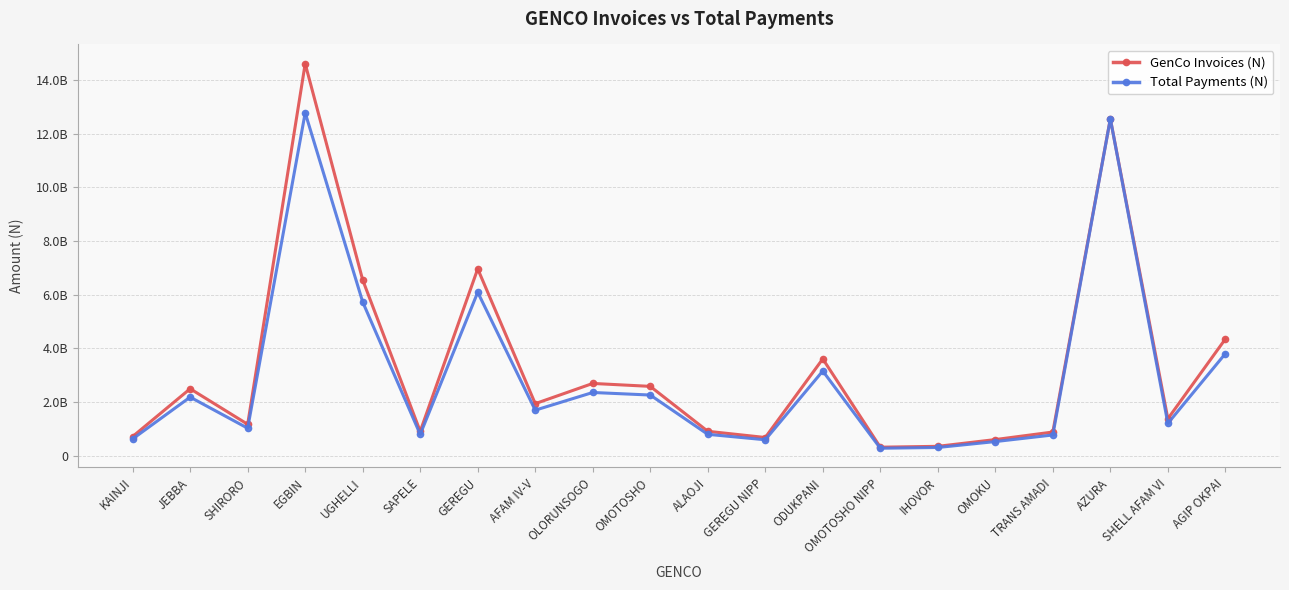

What are all the series names shown in the legend?

GenCo Invoices (N), Total Payments (N)